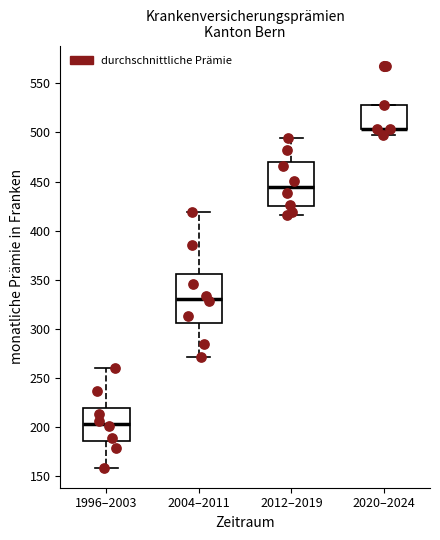

Reading left to right, read every box against the y-axis: the position of its median line, the range the box covers, and the ends of its whiskers. The values are not printed on the chart, so give them approximately, as read against the axis.

1996–2003: median 205, box 185 to 220, whiskers 160 to 260
2004–2011: median 330, box 305 to 355, whiskers 270 to 420
2012–2019: median 445, box 425 to 470, whiskers 415 to 495
2020–2024: median 505 (drawn on the box's lower edge), box 505 to 530, whiskers 495 to 530